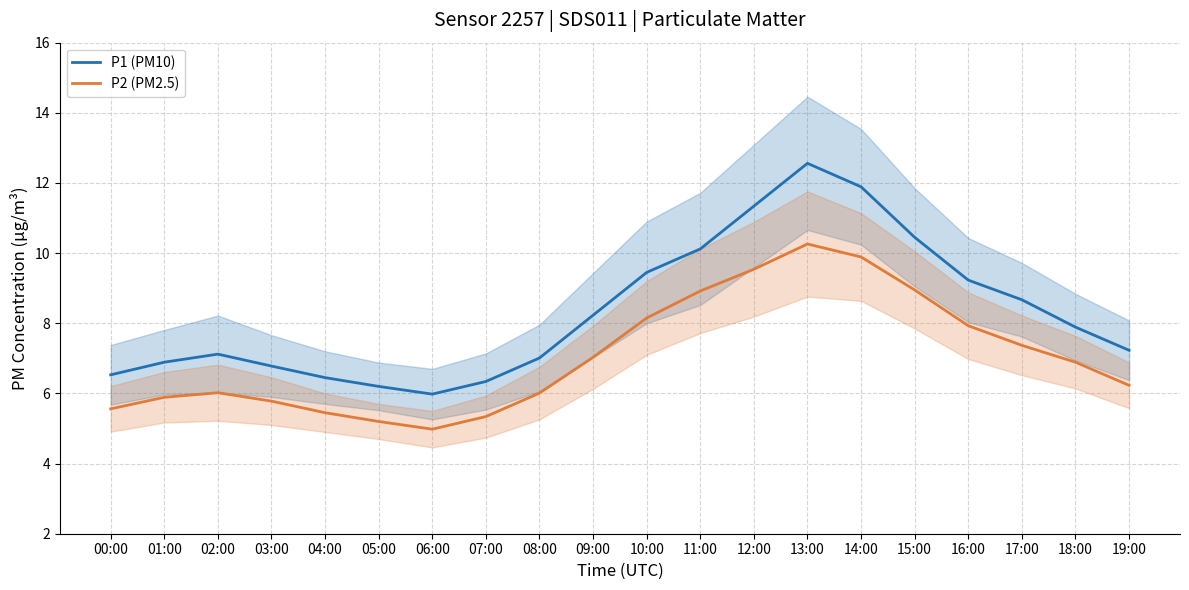

Where is the first local maximum for P1 (PM10)?

02:00